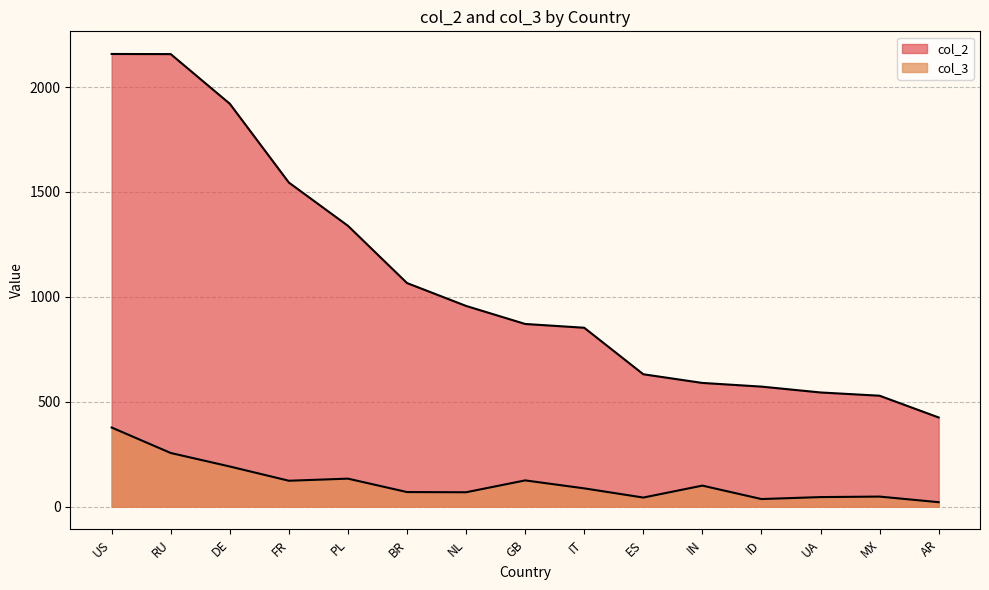

True or false: col_3 has a value of 48.2 at MX.

True